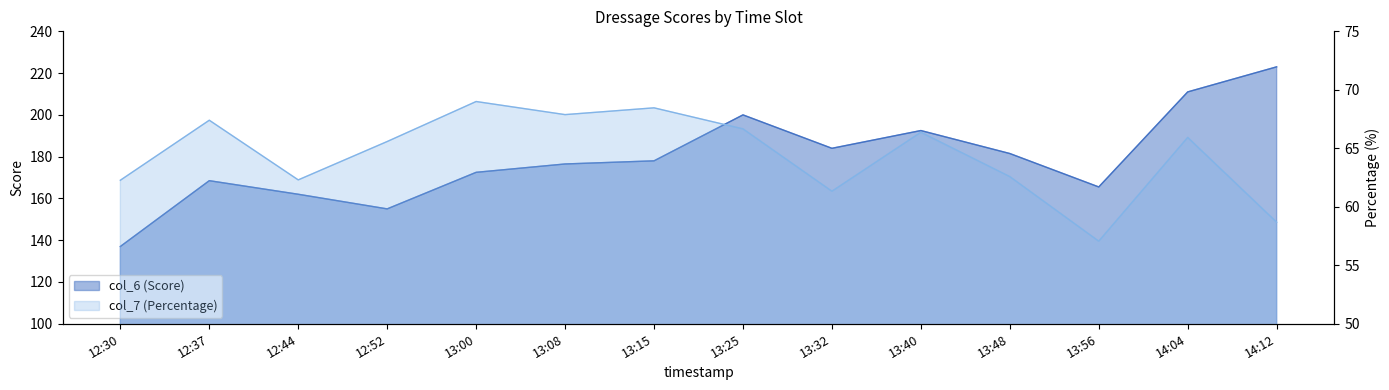

True or false: col_6 (Score) and col_7 (Percentage) cross at least once.

False